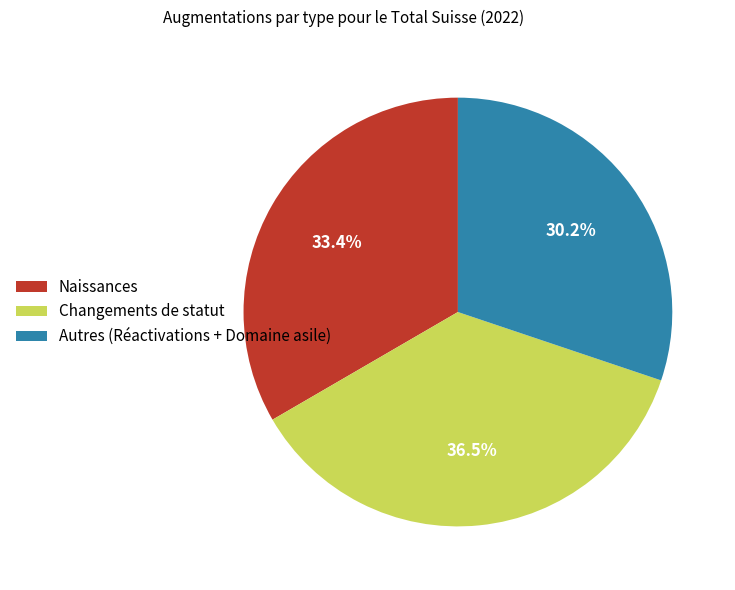

What percentage is NOT represented by Autres (Réactivations + Domaine asile)?

69.8%